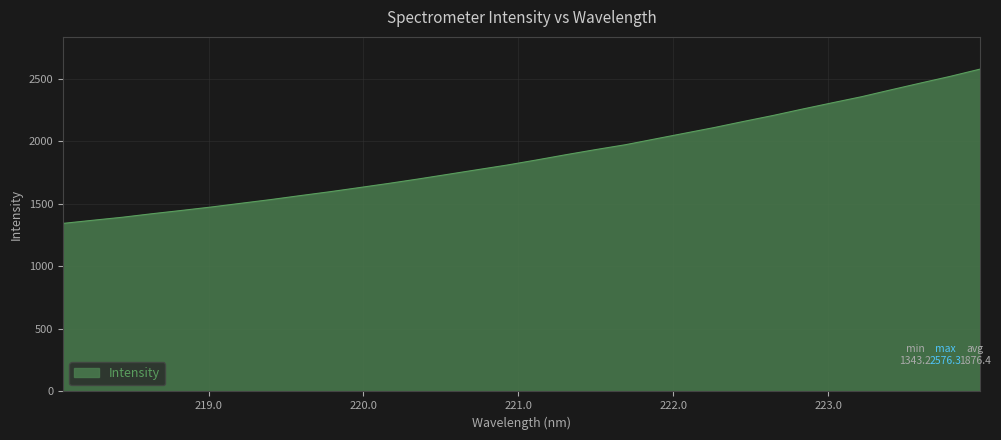

What is the smallest value displayed?

1343.2